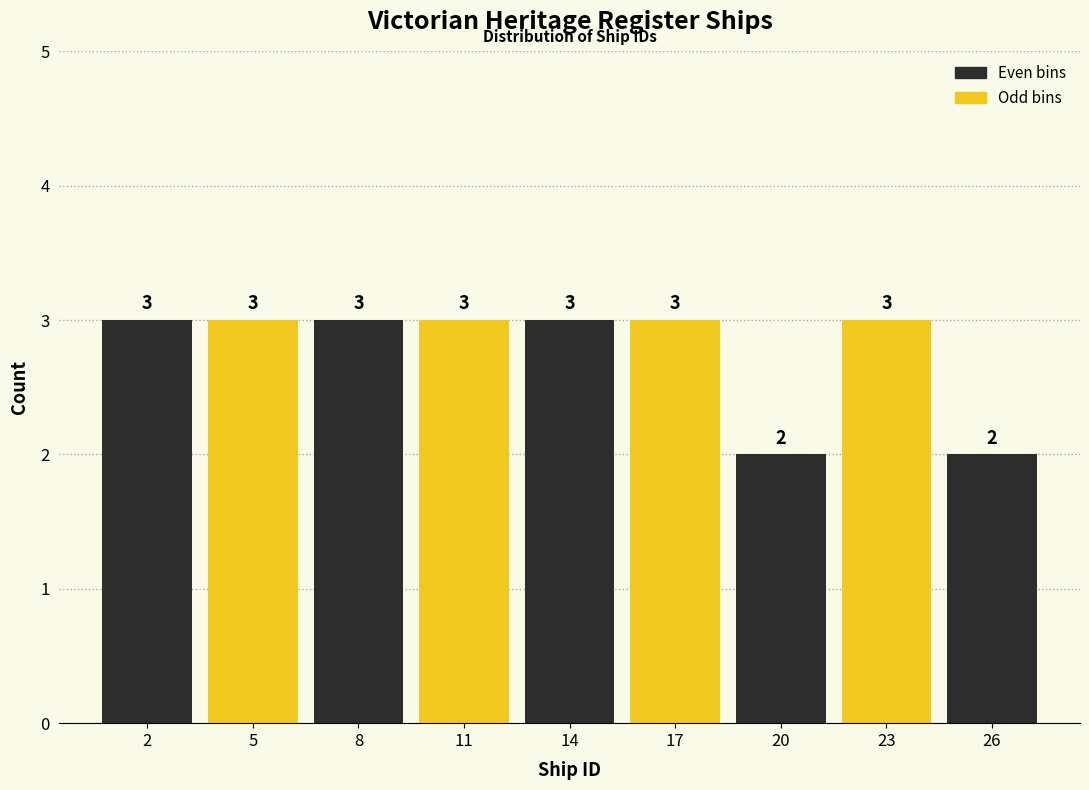

Reading left to right, extract all data points from this chart.

3	3	3	3	3	3	2	3	2